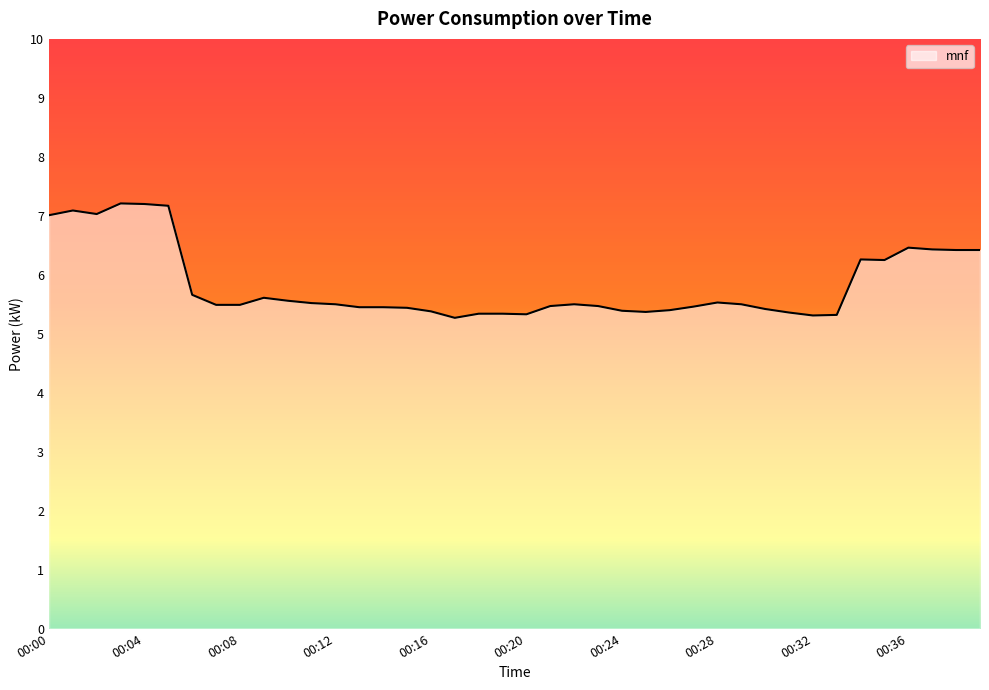

What is the greatest value displayed?

7.2